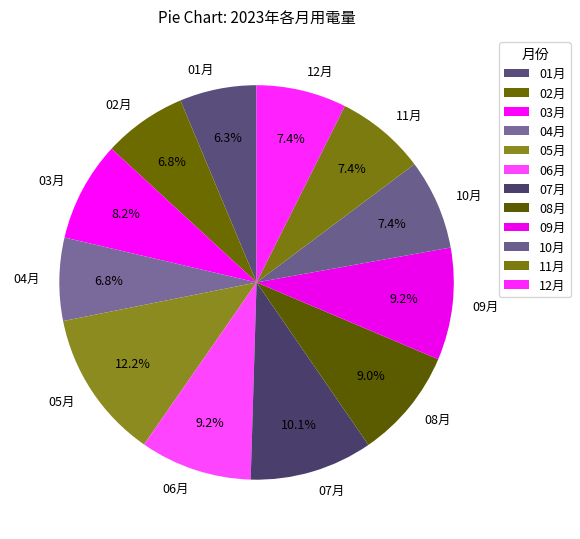

Is it true that 02月 is 7% of the pie?

True